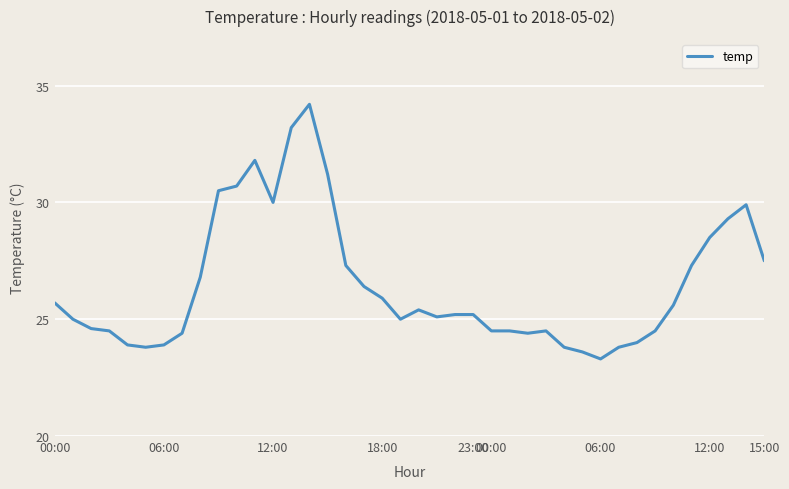

Is this an area chart (filled region under the line)?

No